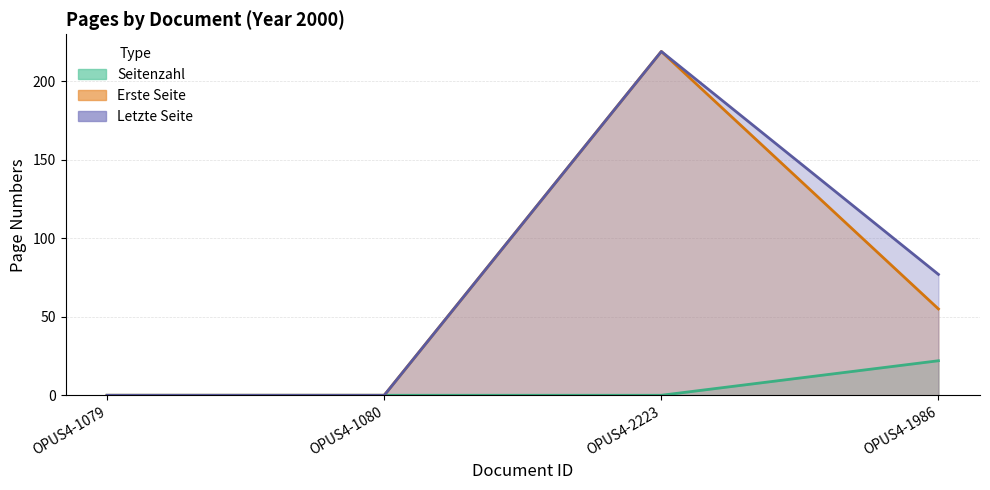

How many interior local peaks does the Erste Seite series have?

1